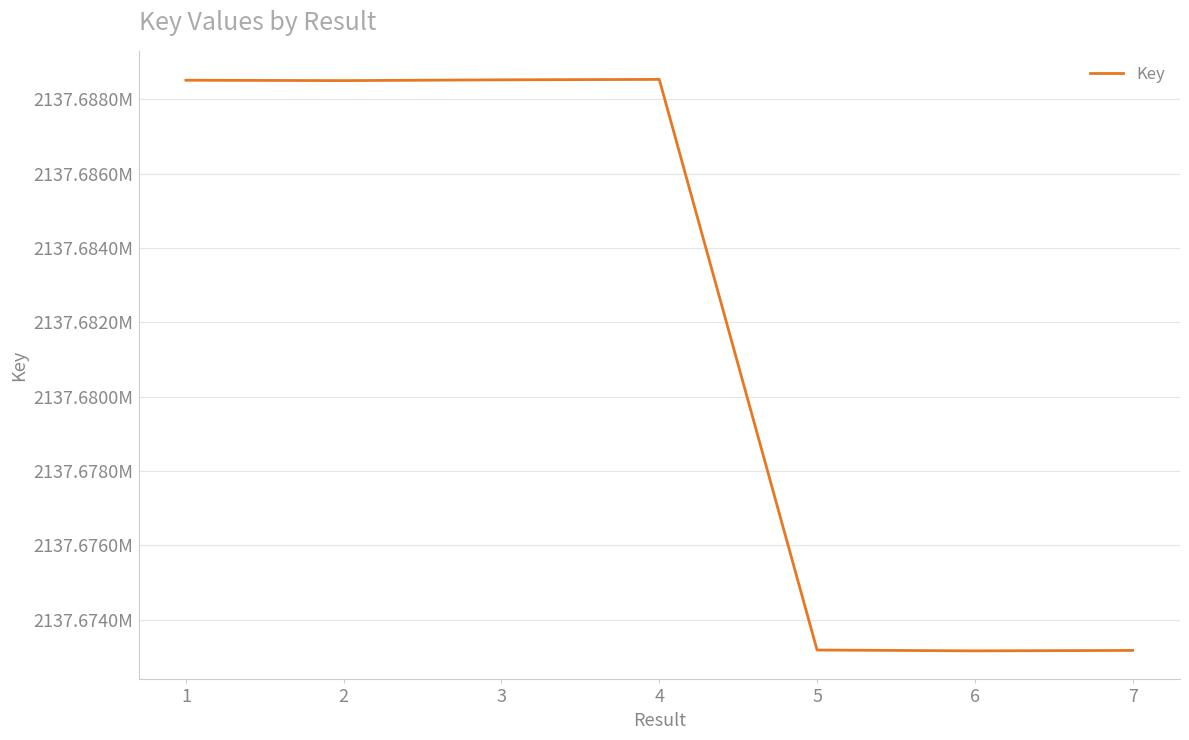

Does the chart have visible grid lines?

Yes